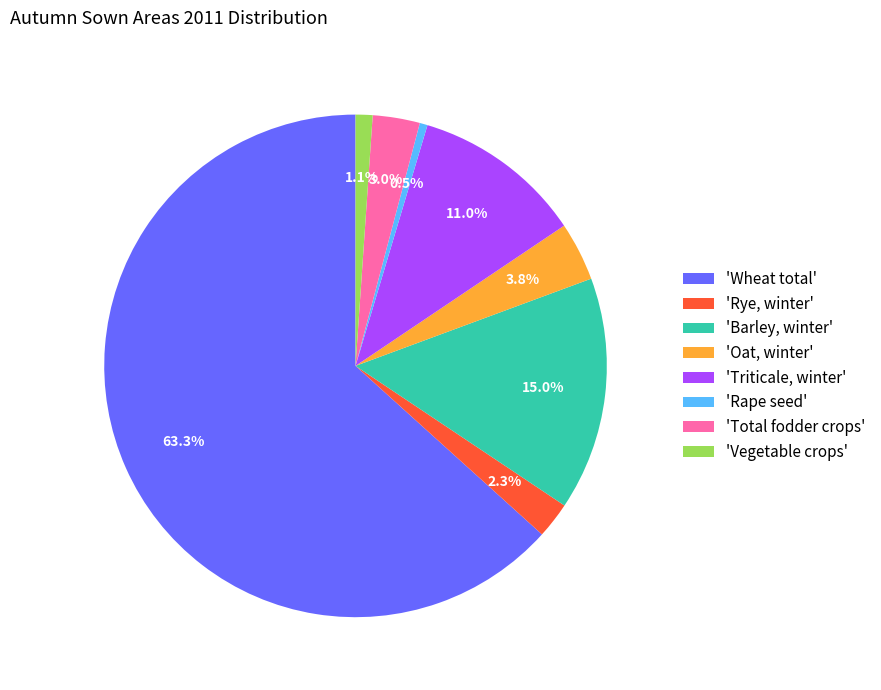

Which category has the biggest portion of the pie?

'Wheat total'